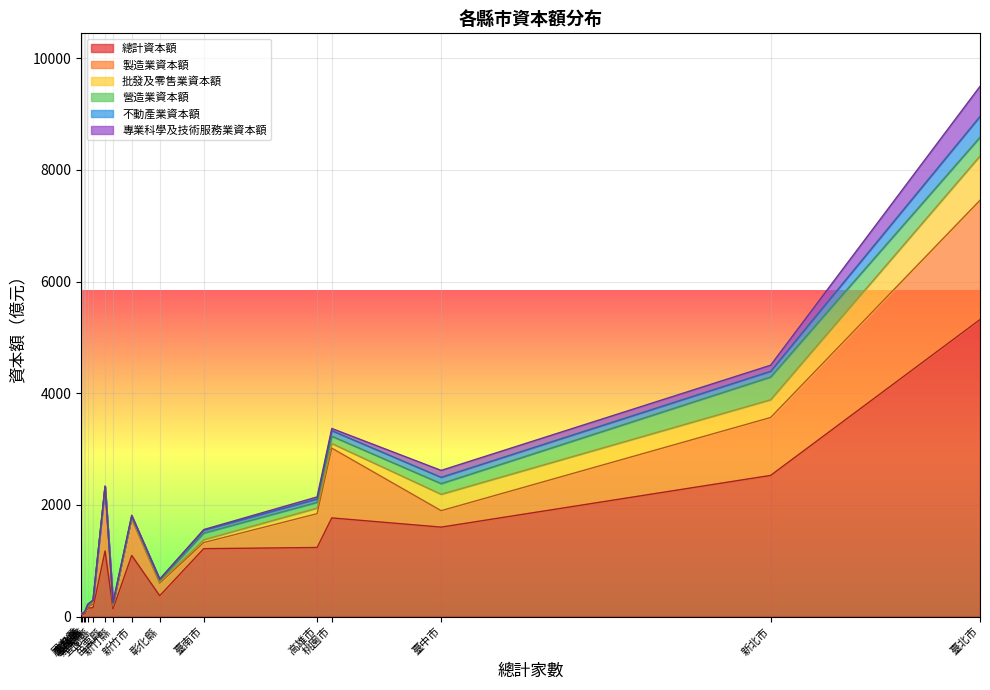

Read the 不動產業資本額 value at 南投縣.

1.5